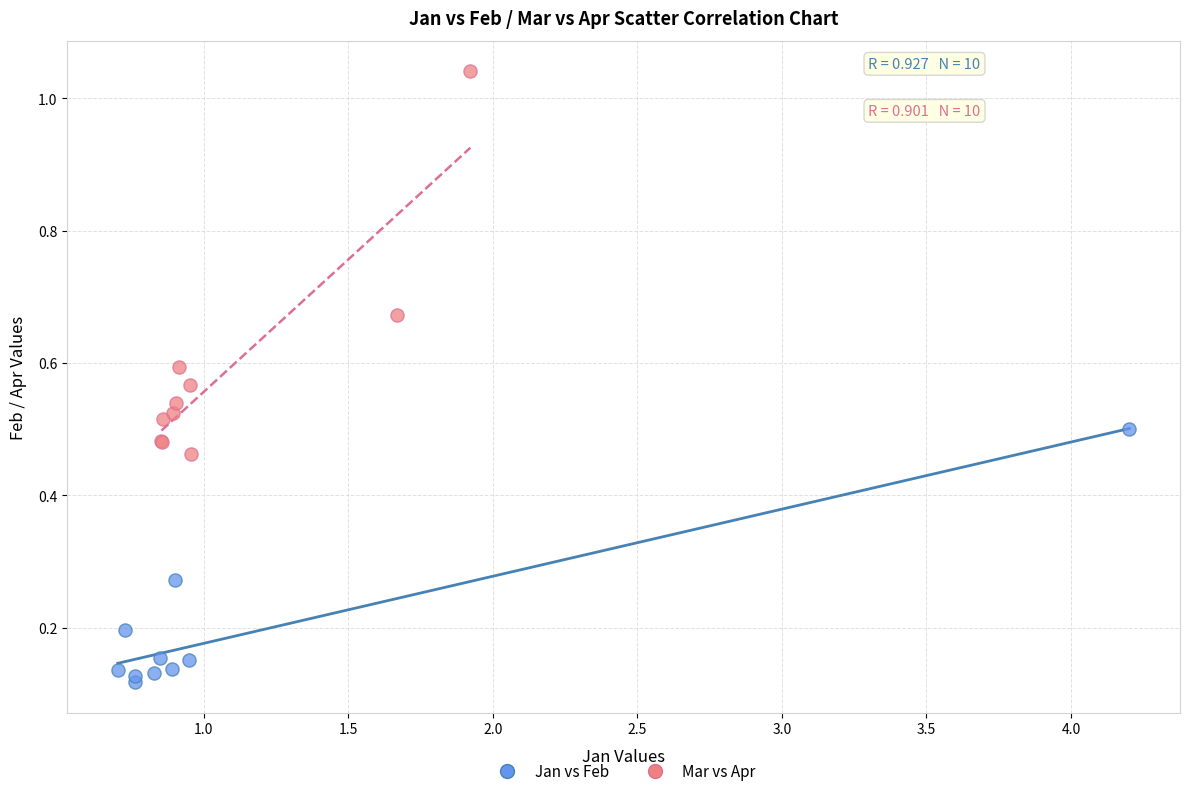

What are all the series names shown in the legend?

Jan vs Feb, Mar vs Apr